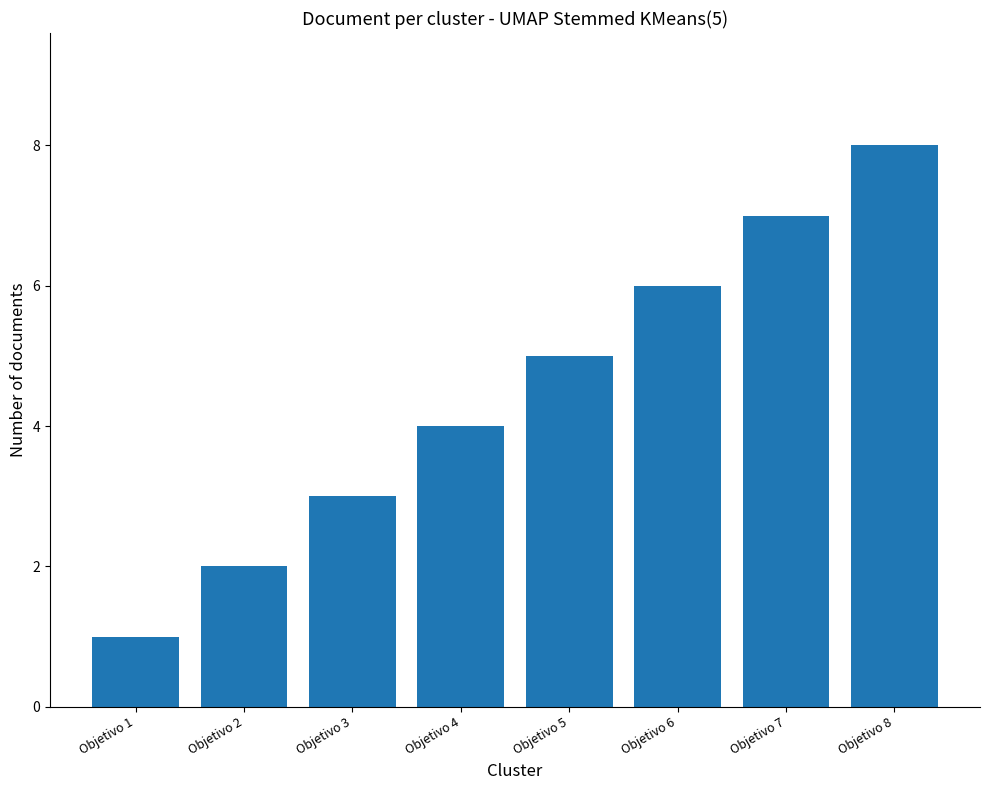

At which category does the chart reach its minimum across all series?

Objetivo 1